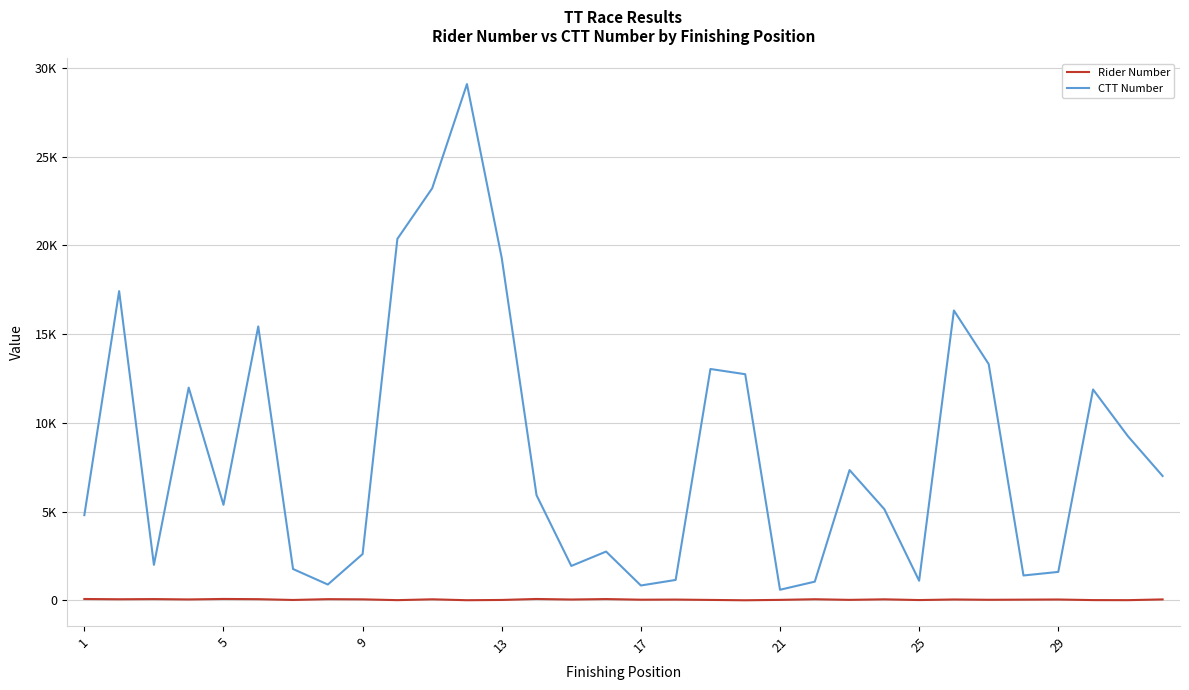

Reading left to right, list all the values displayed in this chart.

Rider Number: 80	65	75	55	82	70	25	71	60	15	62	11	26	81	50	76	40	47	27	8	30	66	31	61	20	52	35	43	51	18	14	56
CTT Number: 4801	17417	2004	11984	5384	15428	1768	894	2611	20362	23210	29079	19283	5927	1941	2751	840	1153	13033	12739	600	1056	7340	5138	1107	16327	13308	1404	1605	11879	9254	7007